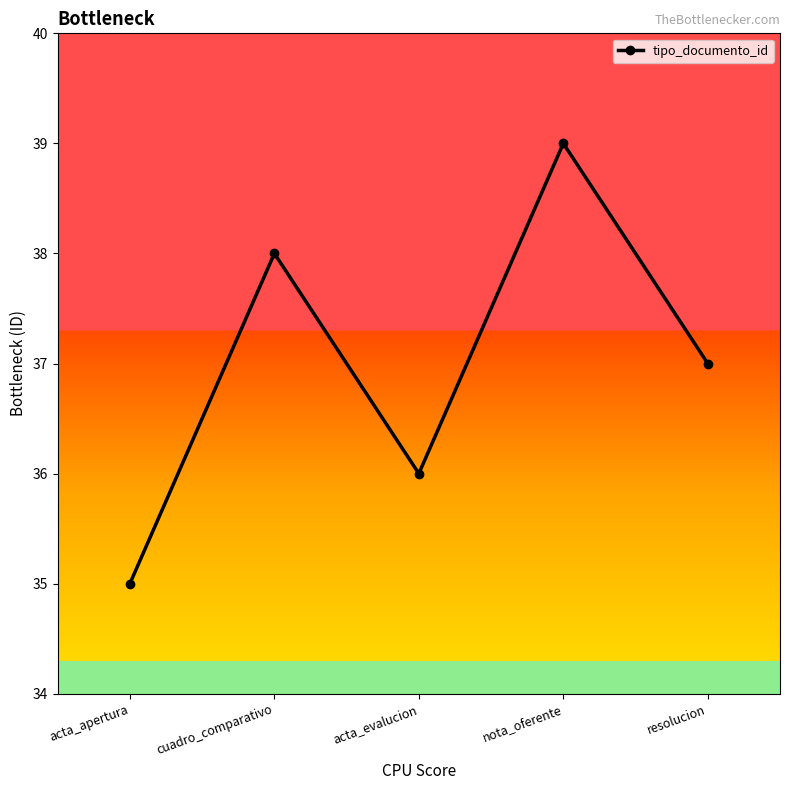

Where is the first local maximum?

cuadro_comparativo